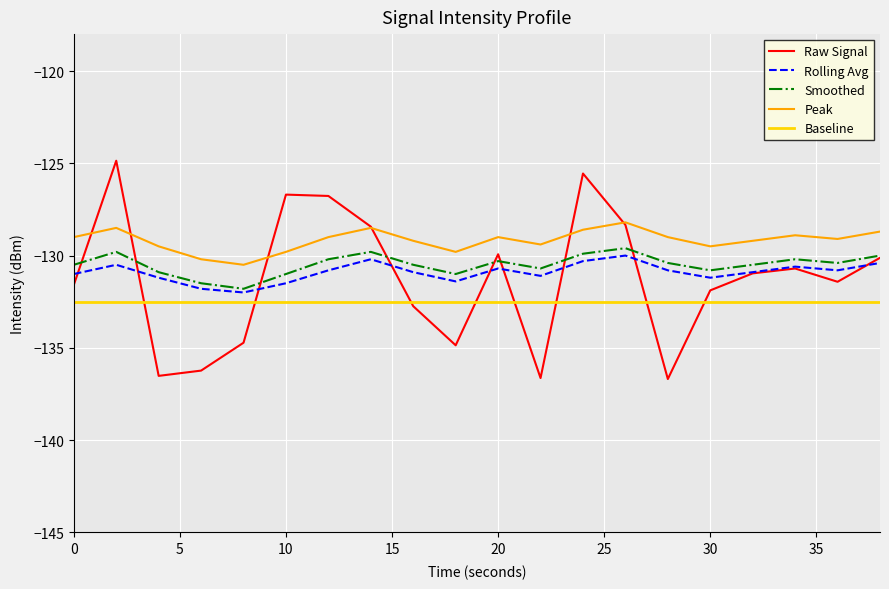

What are all the series names shown in the legend?

Raw Signal, Rolling Avg, Smoothed, Peak, Baseline